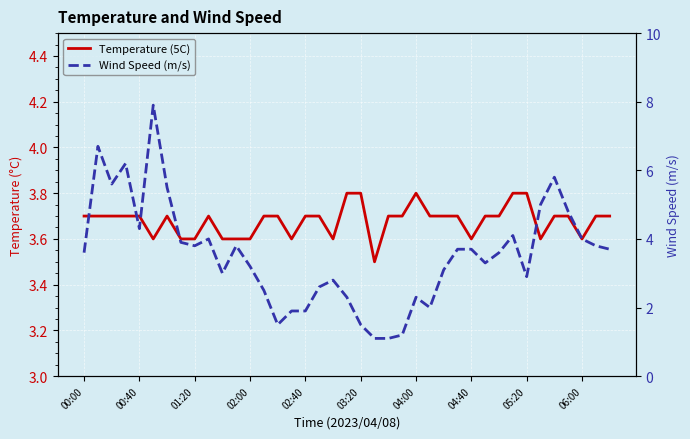

What is the sum of the Wind Speed (m/s) values at 13 and 35?

7.3